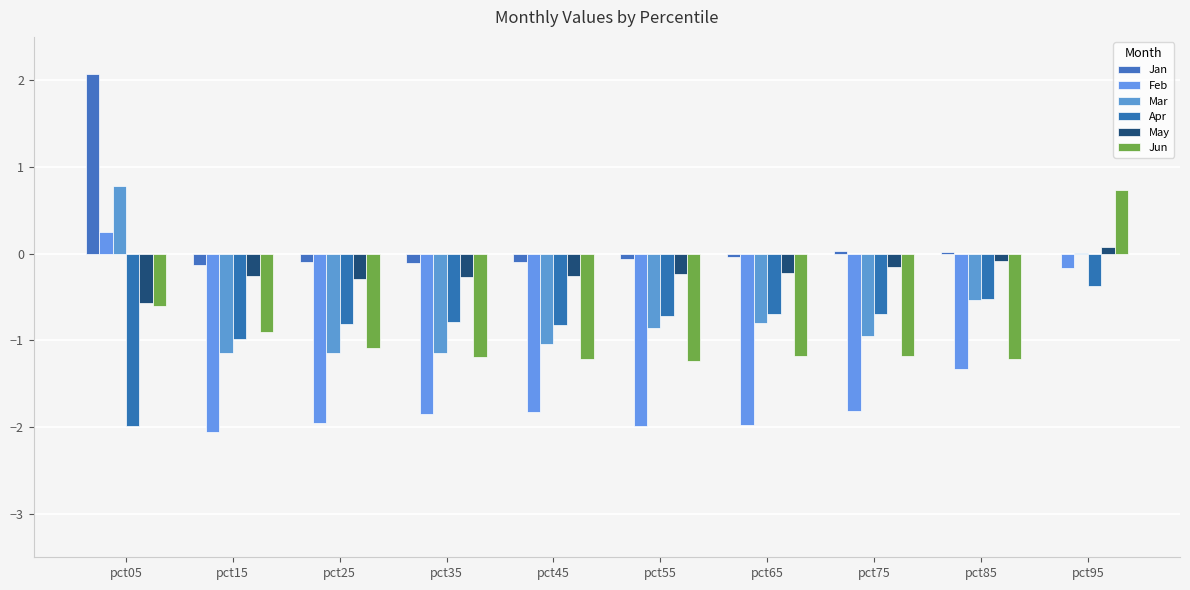

How many values in the May series exceed 0?

1